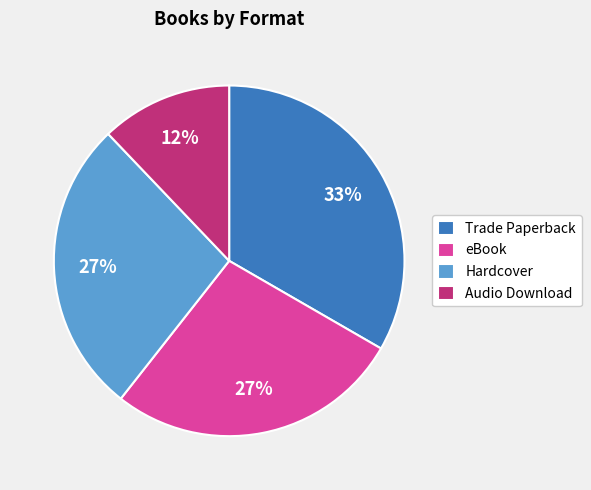

Does Hardcover account for over 50% of the chart?

No